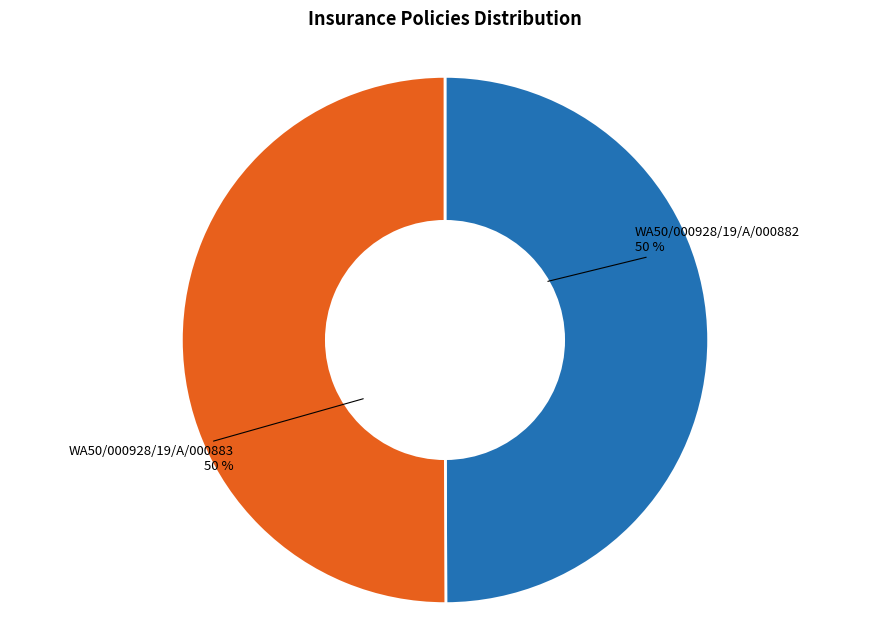

To the nearest percent, what portion does WA50/000928/19/A/000882 represent?

50%